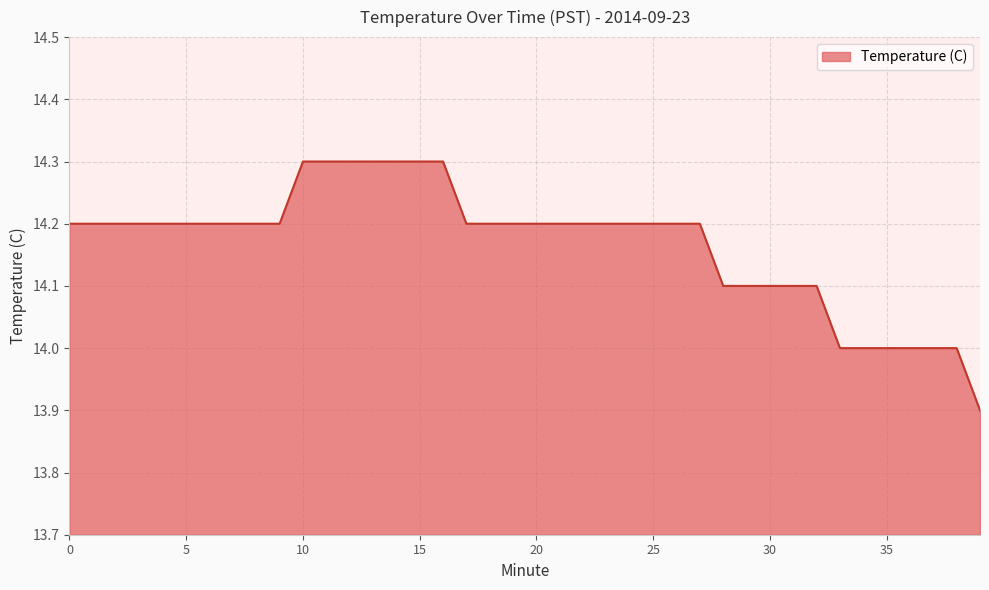

What is the difference between the maximum and minimum values?

0.4